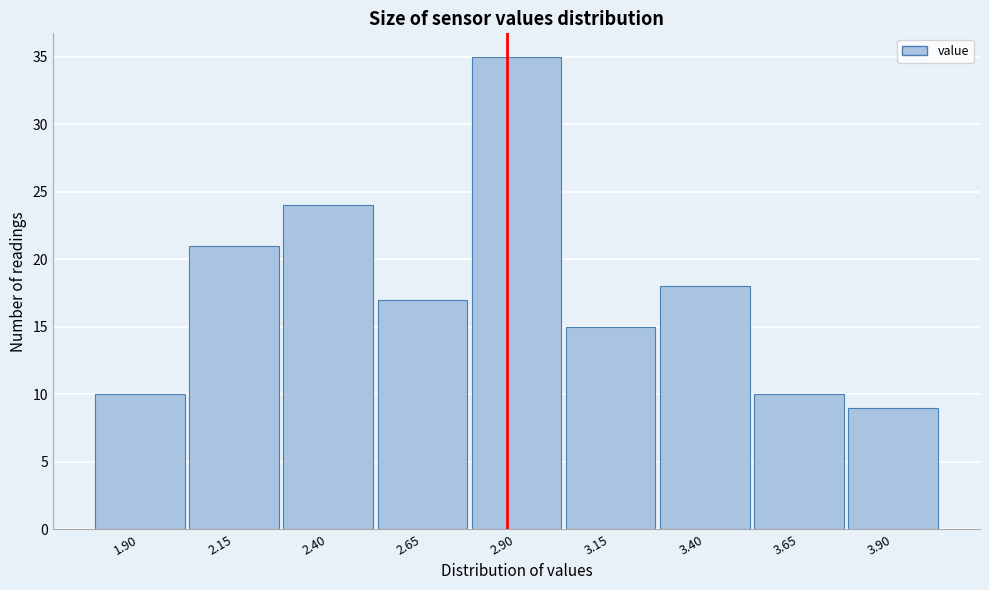

Reading left to right, extract all data points from this chart.

10	21	24	17	35	15	18	10	9